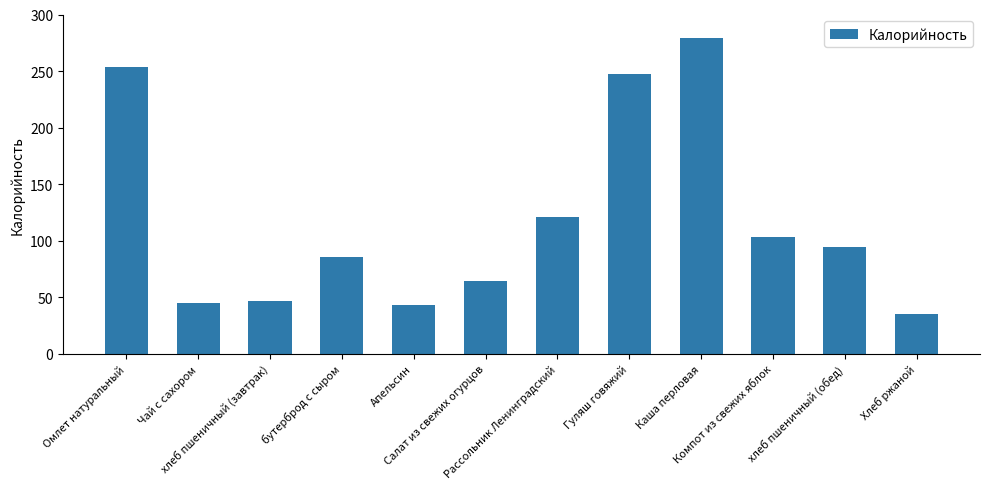

What is the ratio of the value at Каша перловая to the value at Хлеб ржаной?

8.0